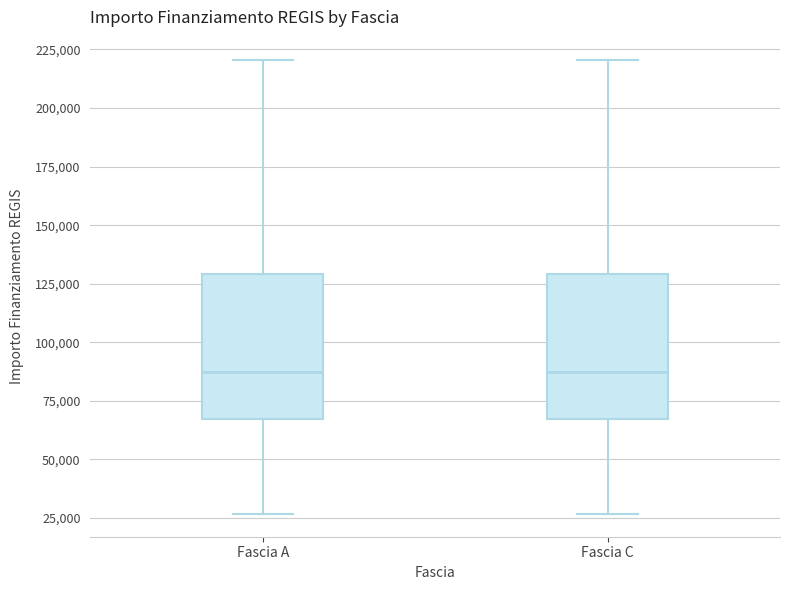

Reading left to right, transcribe this box plot: for each box, give where its median line is, the range the box spans, and where its two whiskers end, as read against the y-axis. The values are not printed on the chart, so give them approximately, as read against the axis.

Fascia A: median 85000, box 65000 to 130000, whiskers 25000 to 220000
Fascia C: median 85000, box 65000 to 130000, whiskers 25000 to 220000